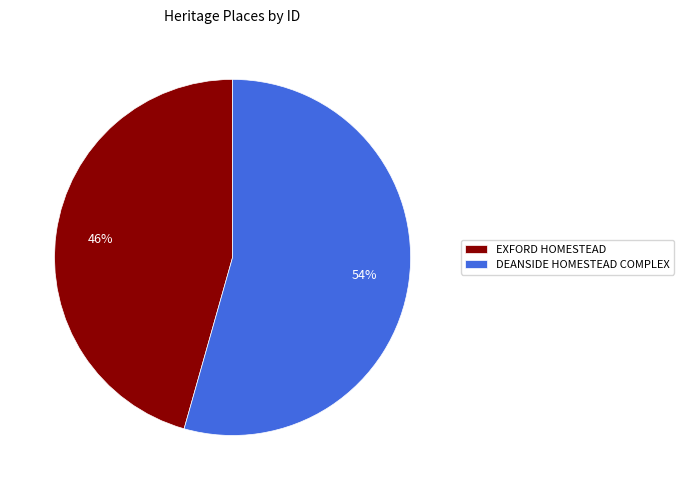

To the nearest percent, what is the average slice percentage?

50%